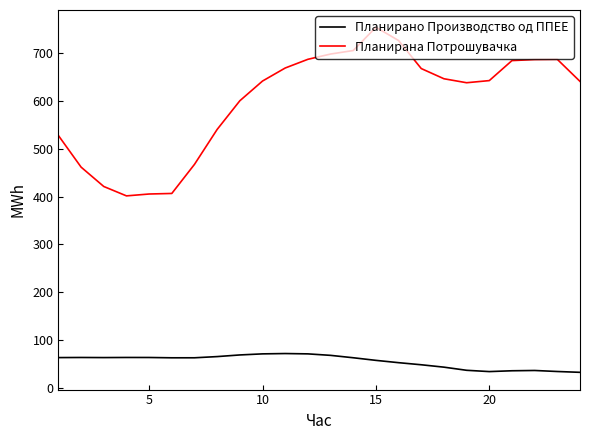

What is the difference between the maximum and minimum values in the Планирано Производство од ППЕЕ series?

39.2